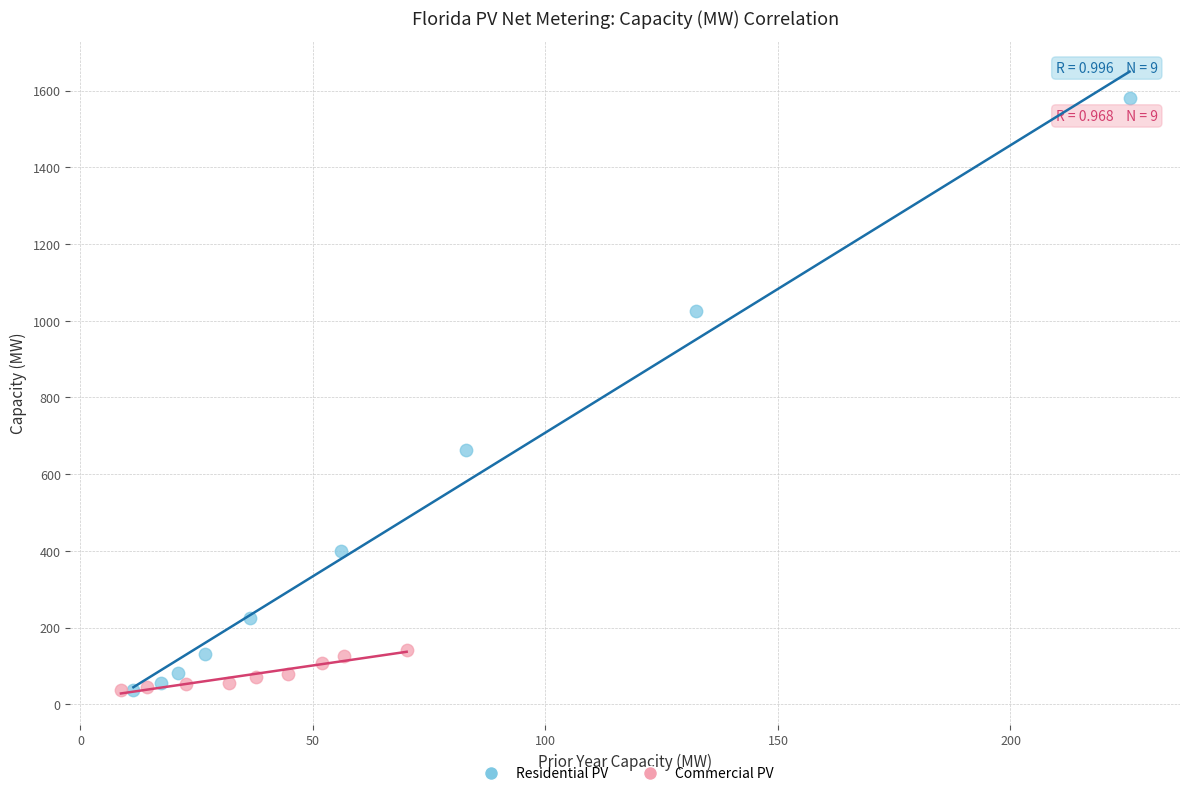

Which series reaches the maximum Y coordinate?

Residential PV